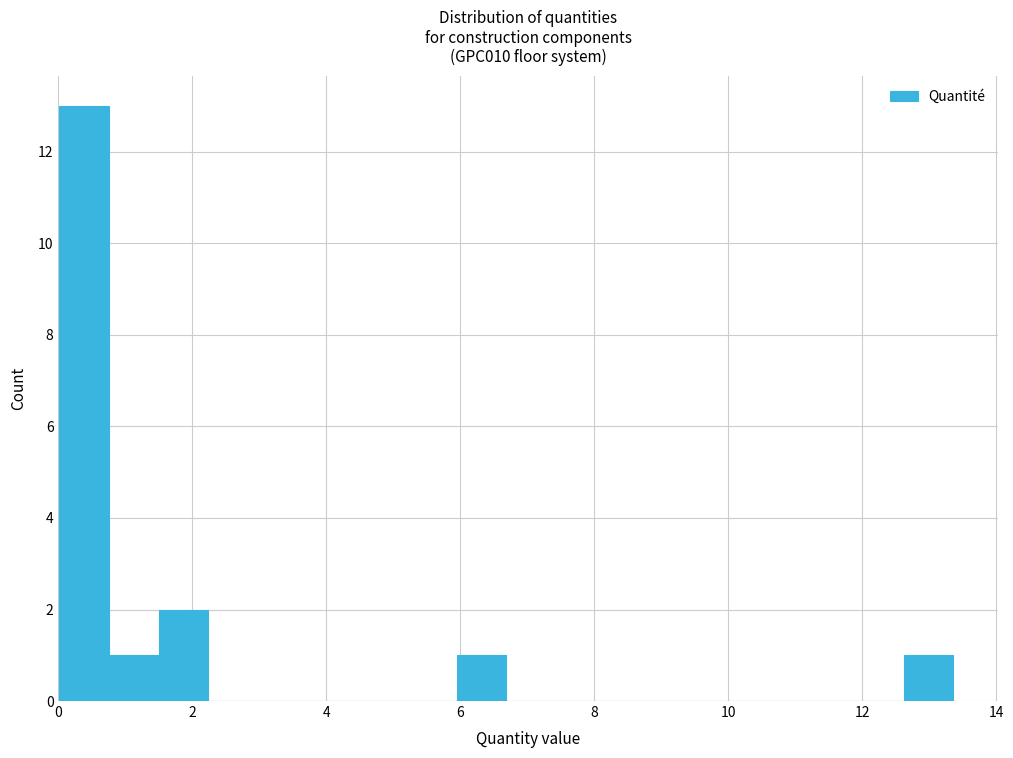

Read against the x-axis, roughly where is the centre of the tallest bar?

0.4